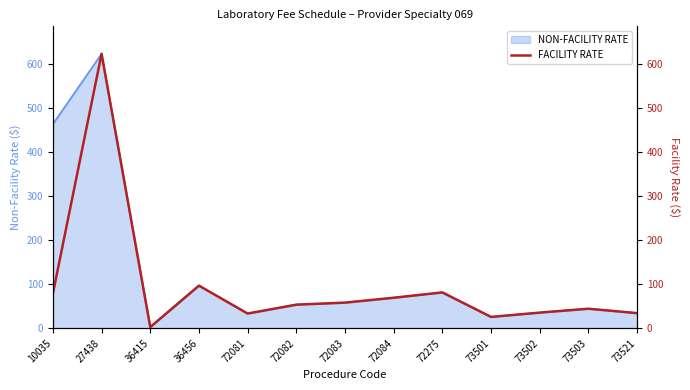

Read the value at 73501.

25.8